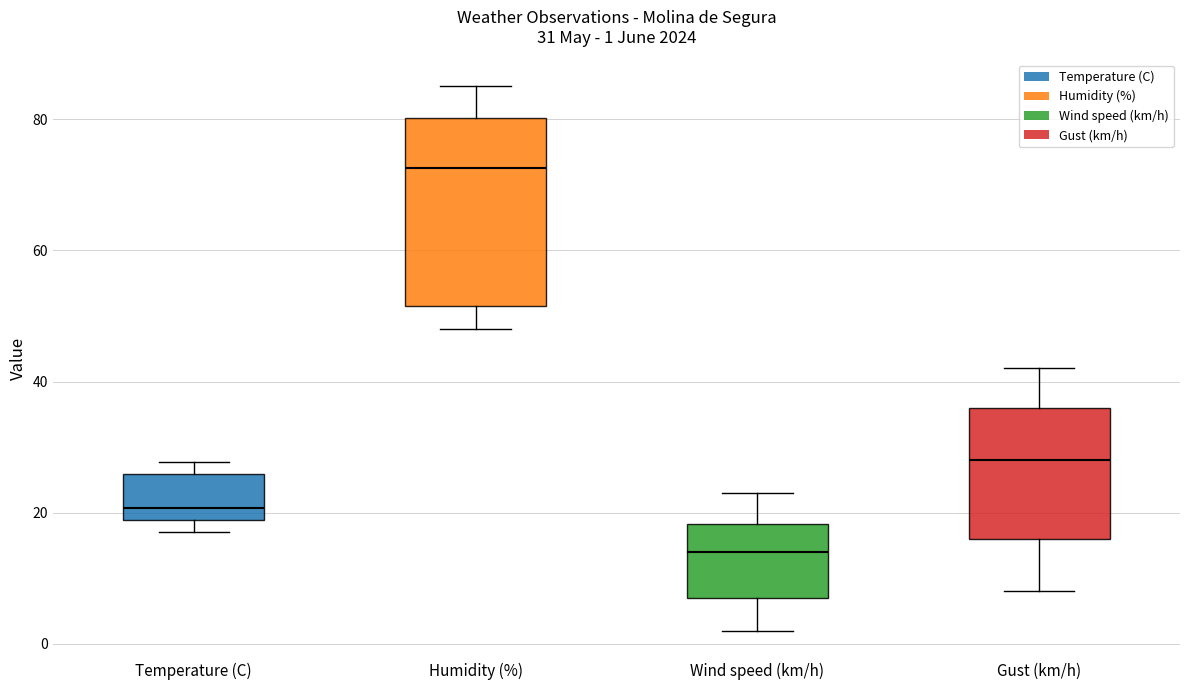

Which box has the highest median line?

Humidity (%)